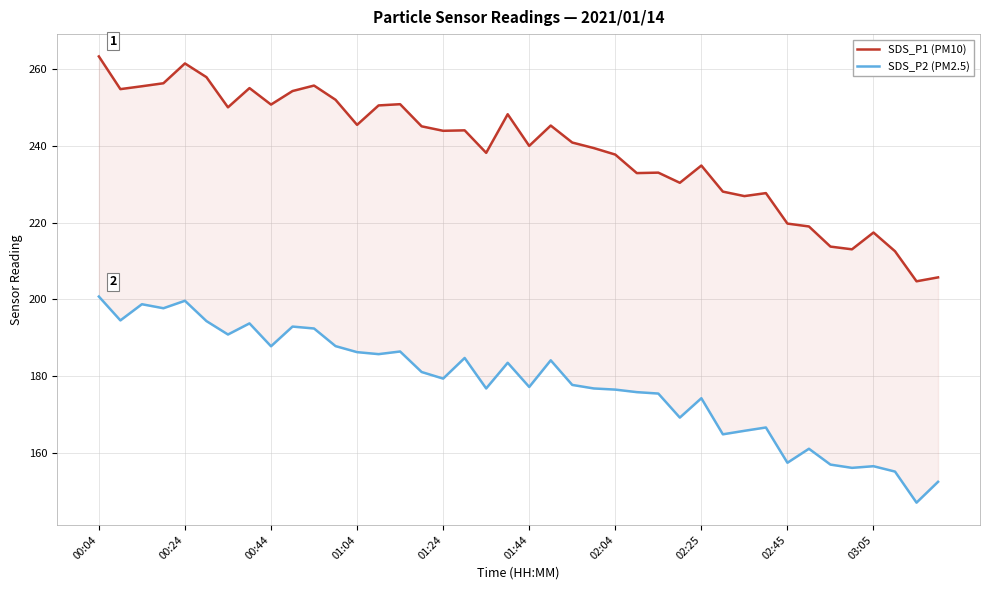

At 02:25, list the series in order from smallest to largest.

SDS_P2 (PM2.5), SDS_P1 (PM10)